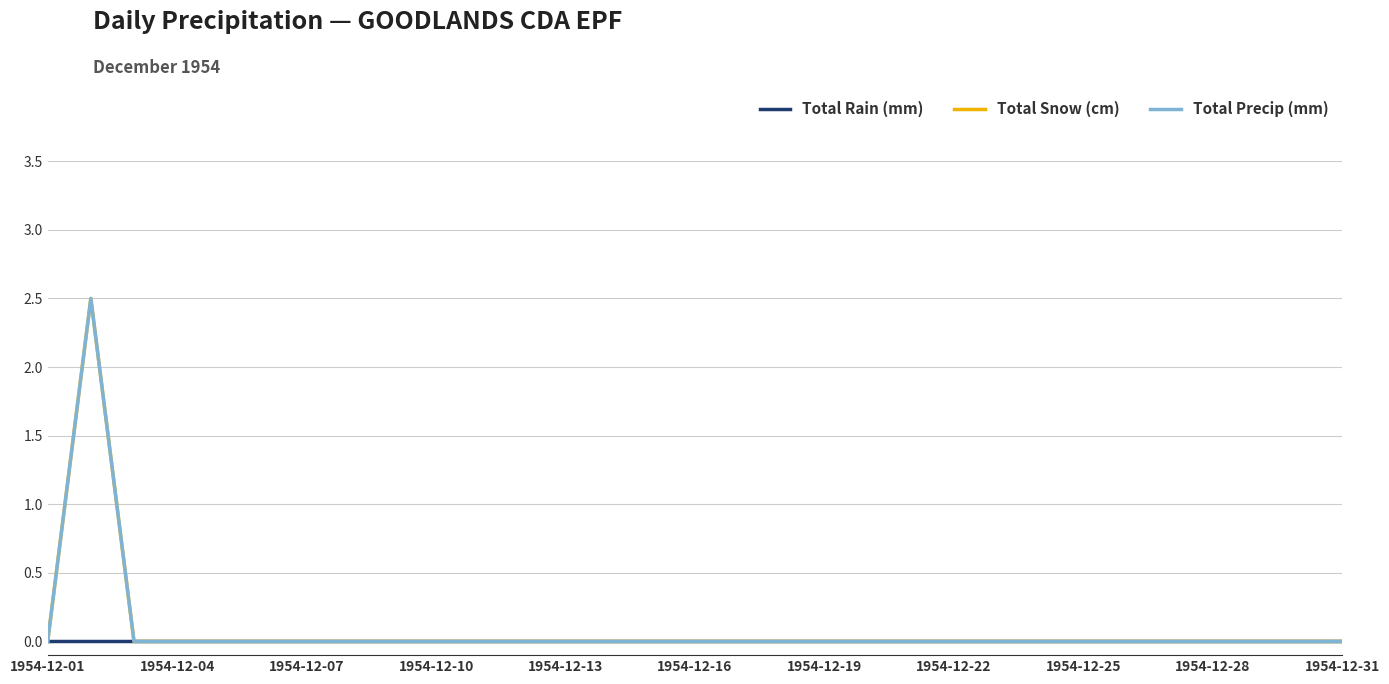

How many lines are shown in the chart?

3